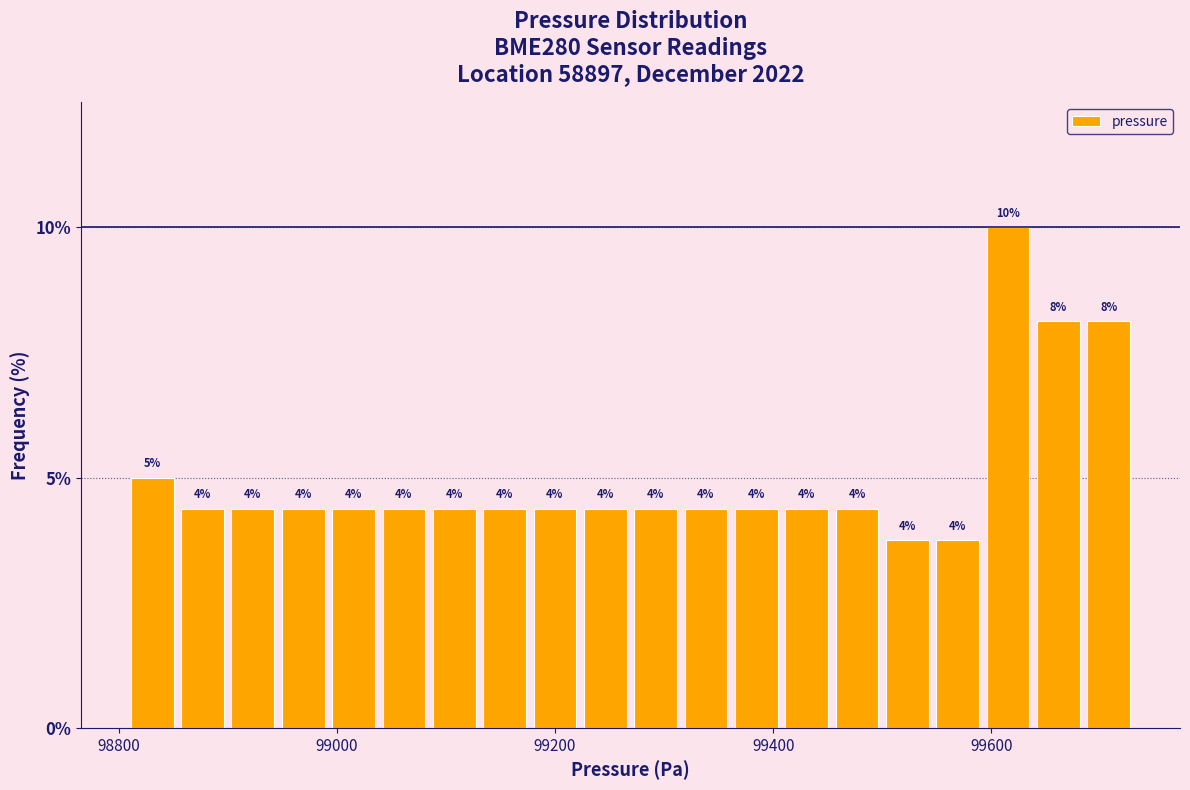

Read against the x-axis, roughly where is the centre of the tallest bar?

99620